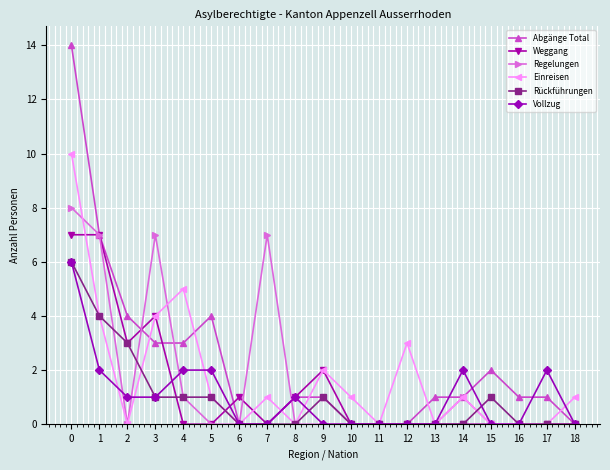

What is the average value of the Rückführungen series?

1